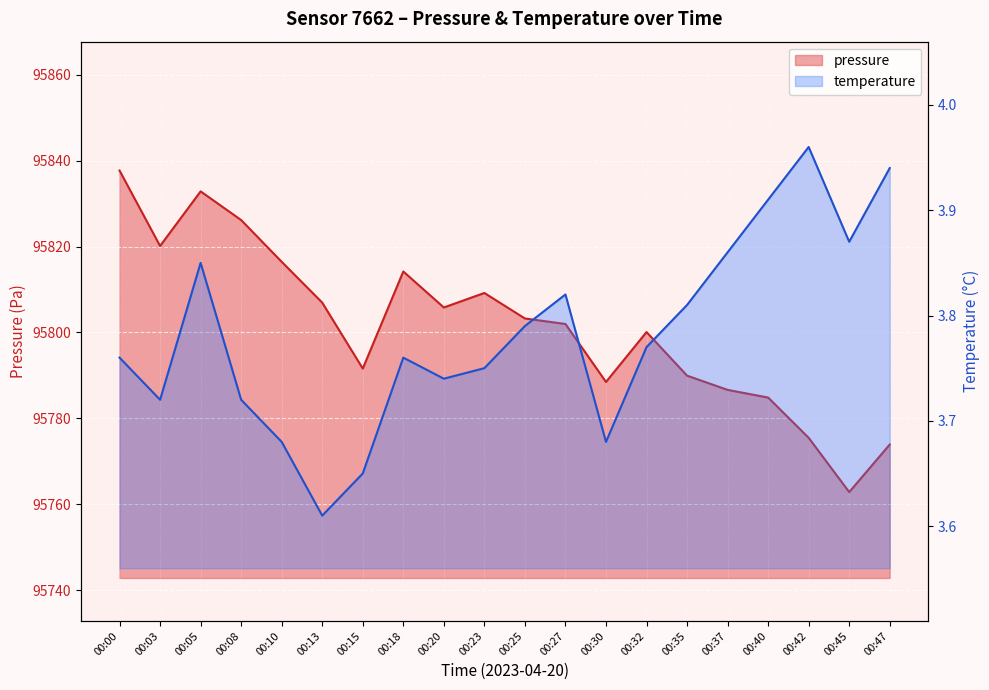

What is the difference between the temperature values at 00:35 and 00:45?

0.1